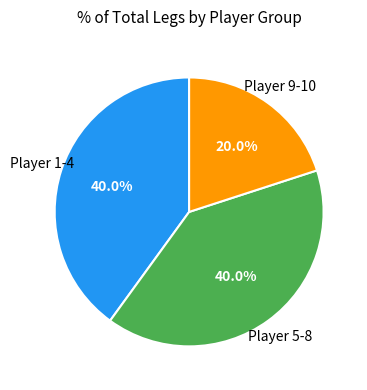

Is the sum of Player 5-8 and Player 1-4 greater than half?

Yes